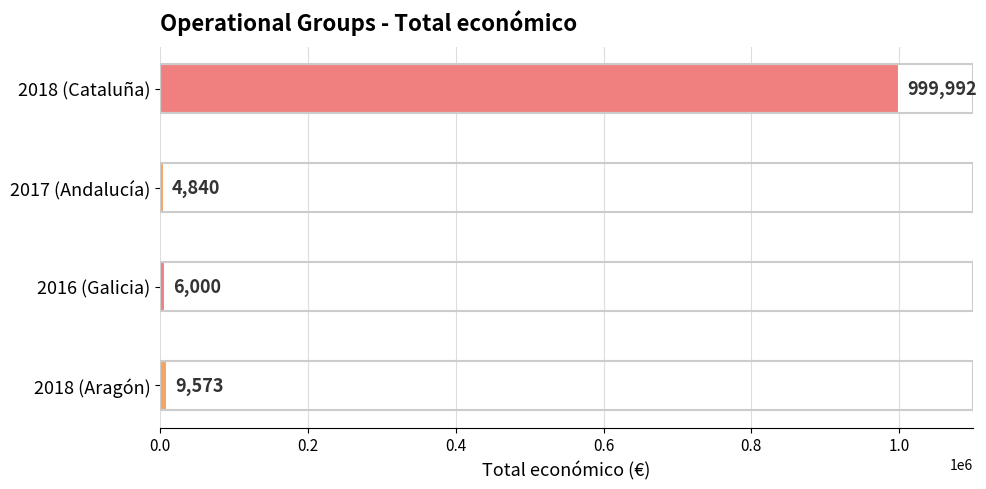

What is the minimum value shown in the chart?

4840